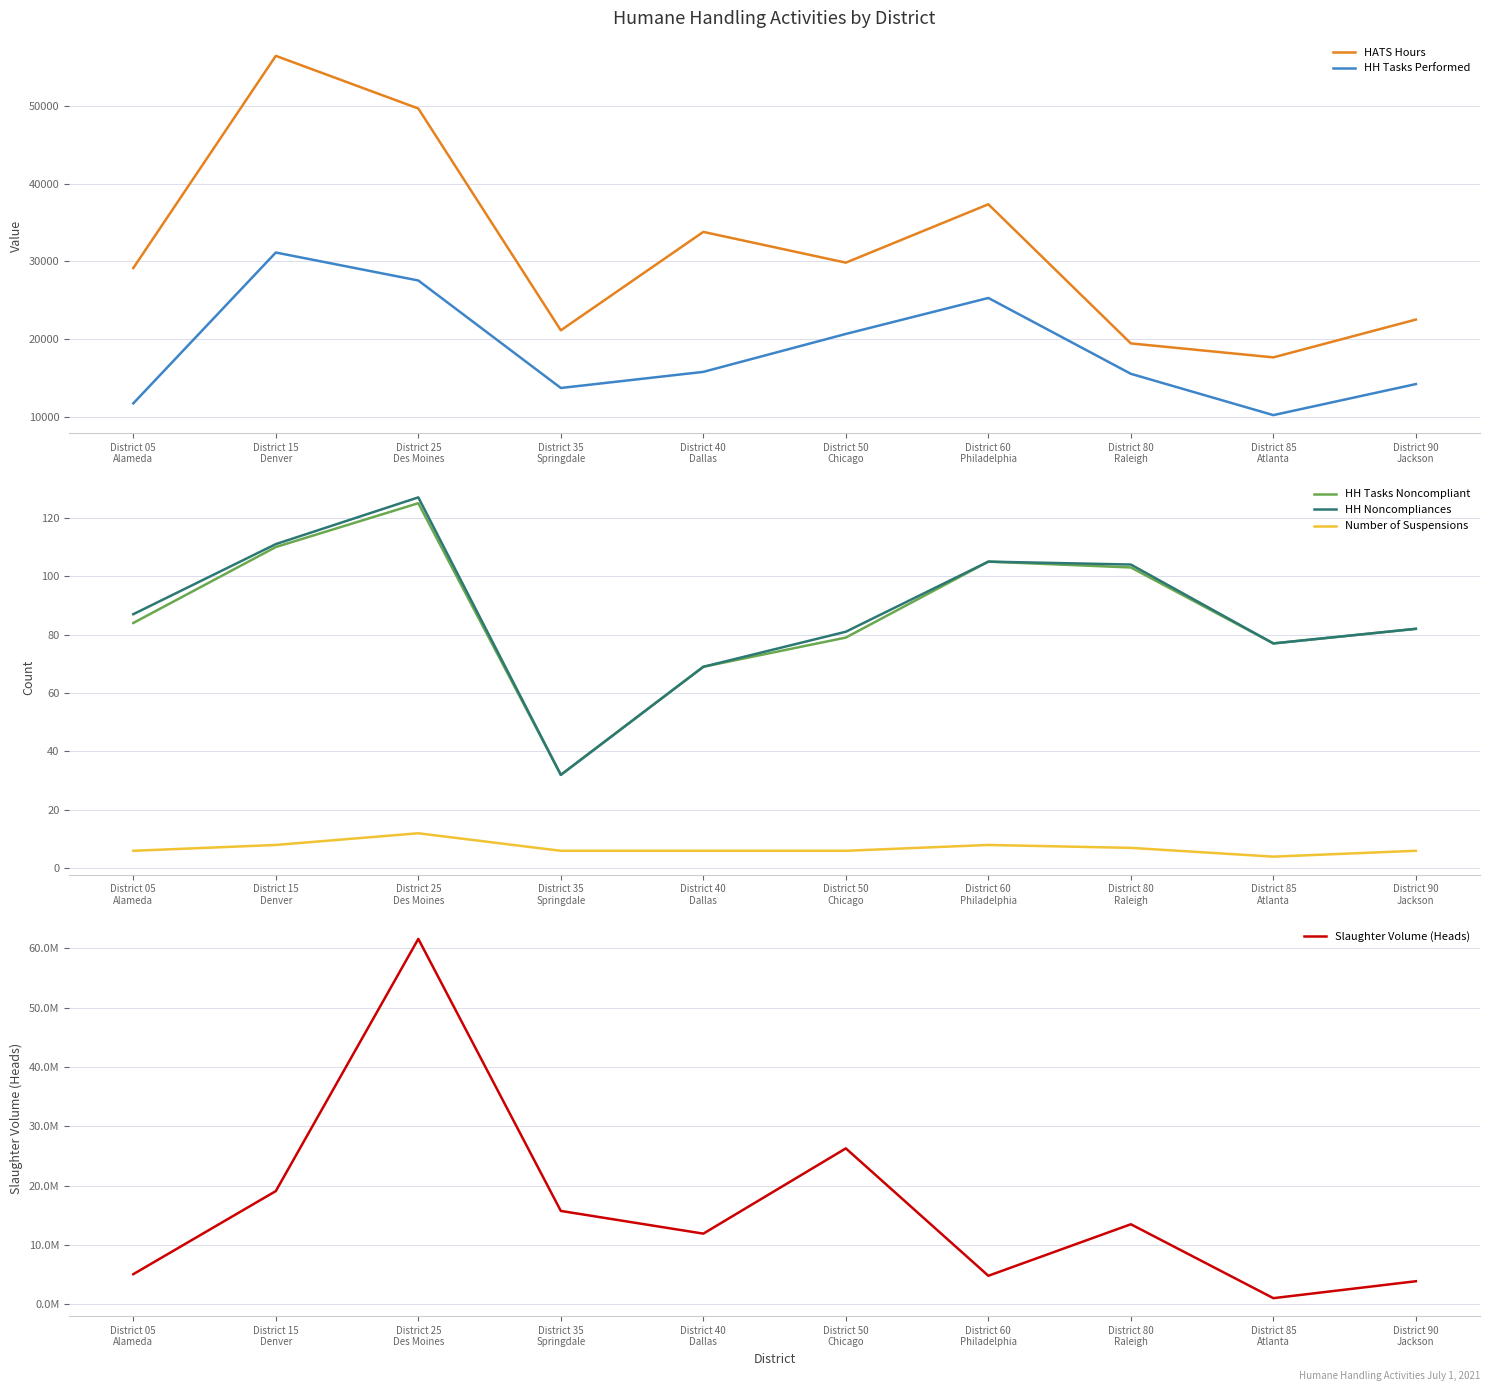

What are all the series names shown in the legend?

HATS Hours, HH Tasks Performed, HH Tasks Noncompliant, HH Noncompliances, Number of Suspensions, Slaughter Volume (Heads)